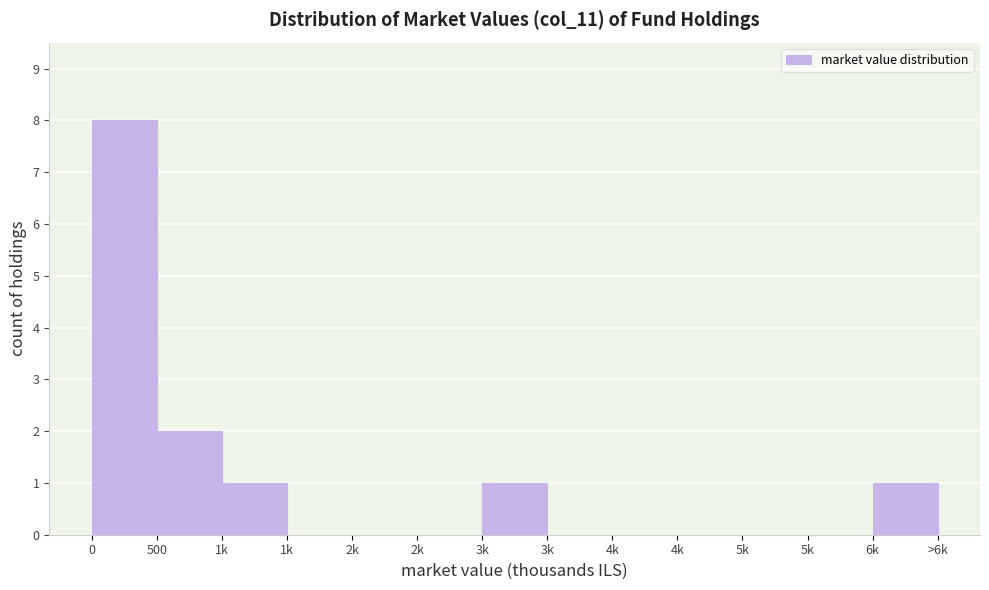

How many categories are shown in the chart?

13